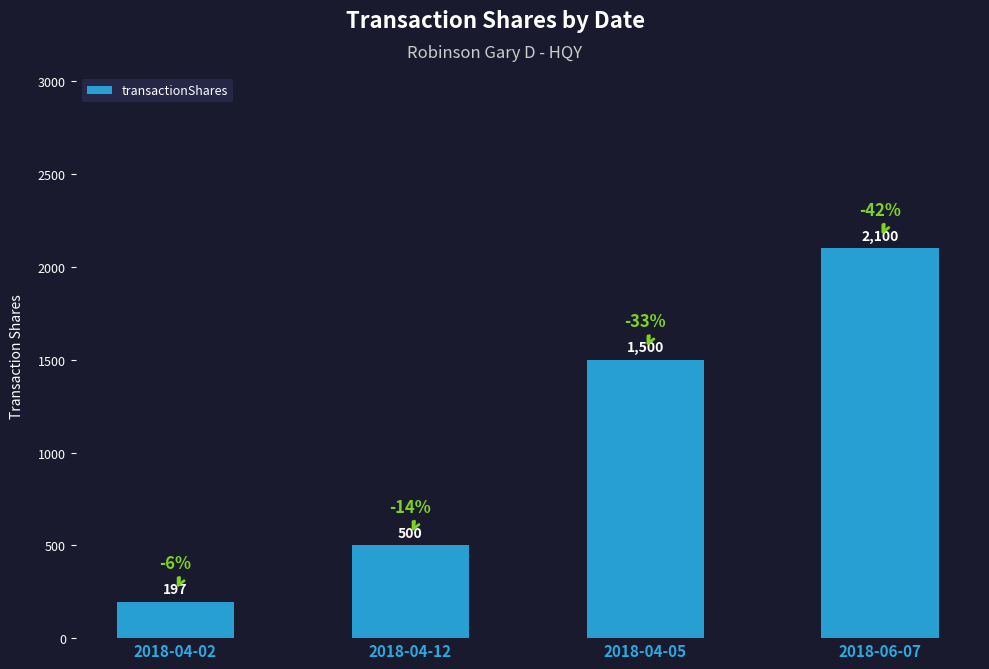

What is the smallest value displayed?

197